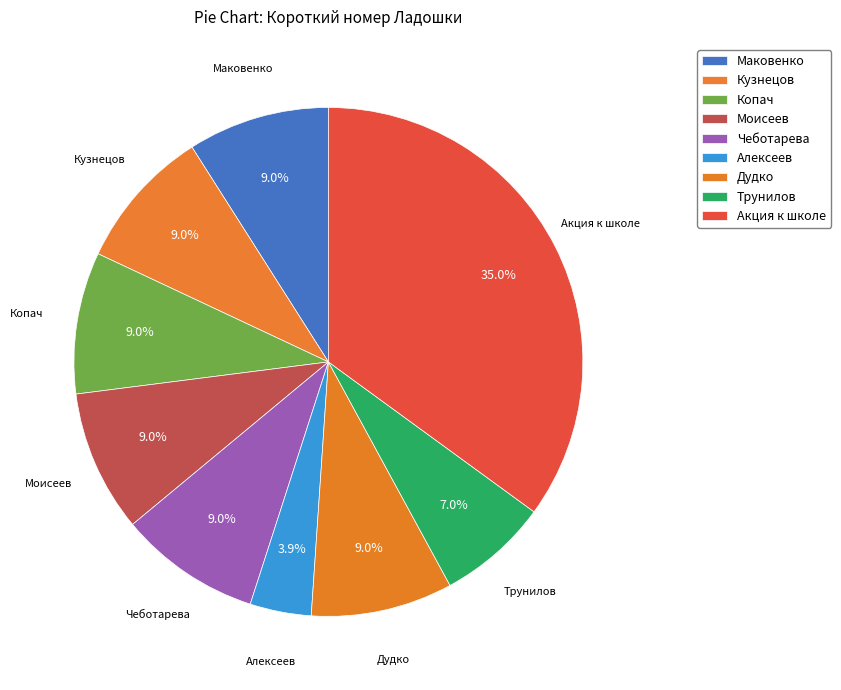

Rank the categories by value from highest to lowest.

Акция к школе, Маковенко, Кузнецов, Копач, Моисеев, Чеботарева, Дудко, Трунилов, Алексеев